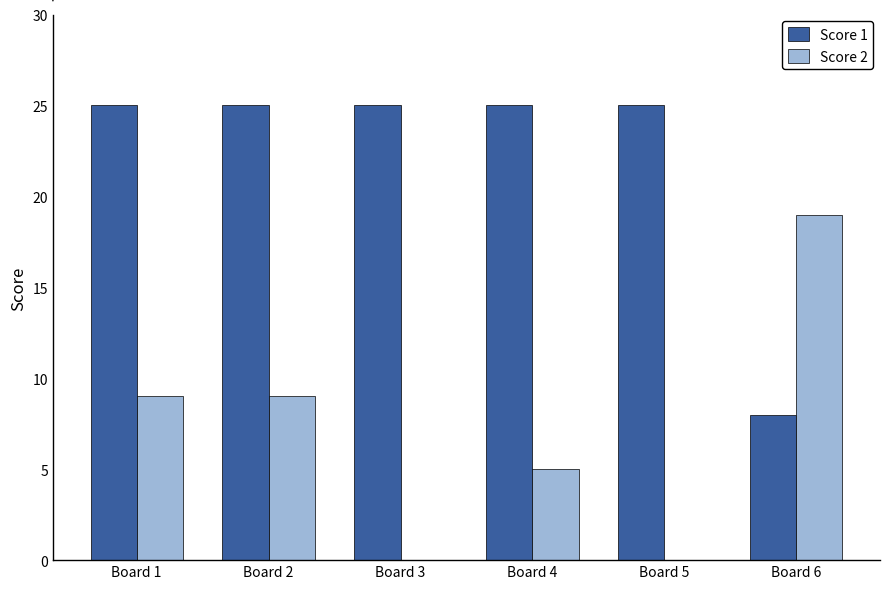

How many categories are shown in the chart?

6